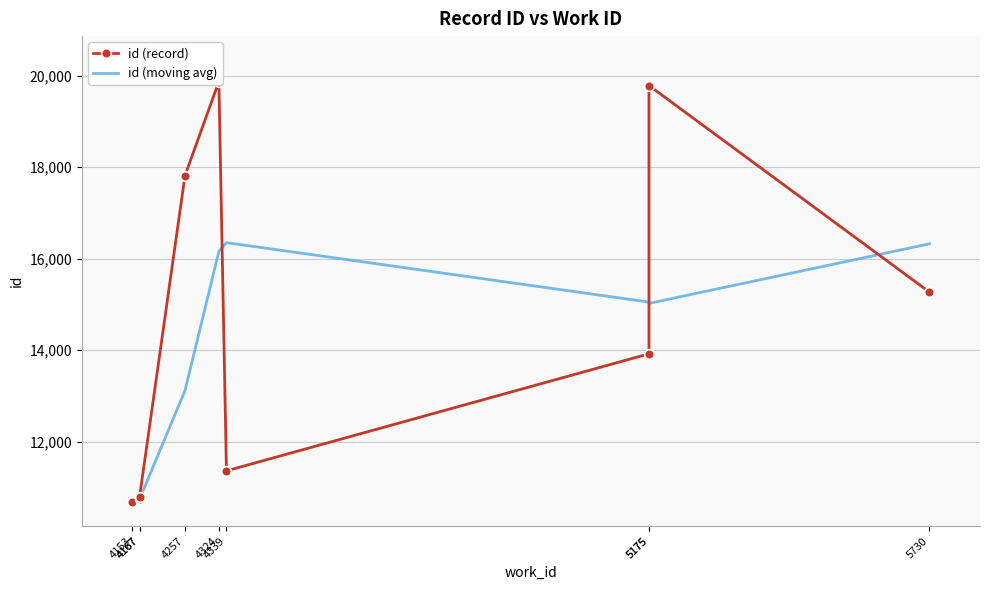

Rank the categories by value from lowest to highest.

4153, 4167, 4167, 4339, 5175, 5730, 4257, 5175, 4324